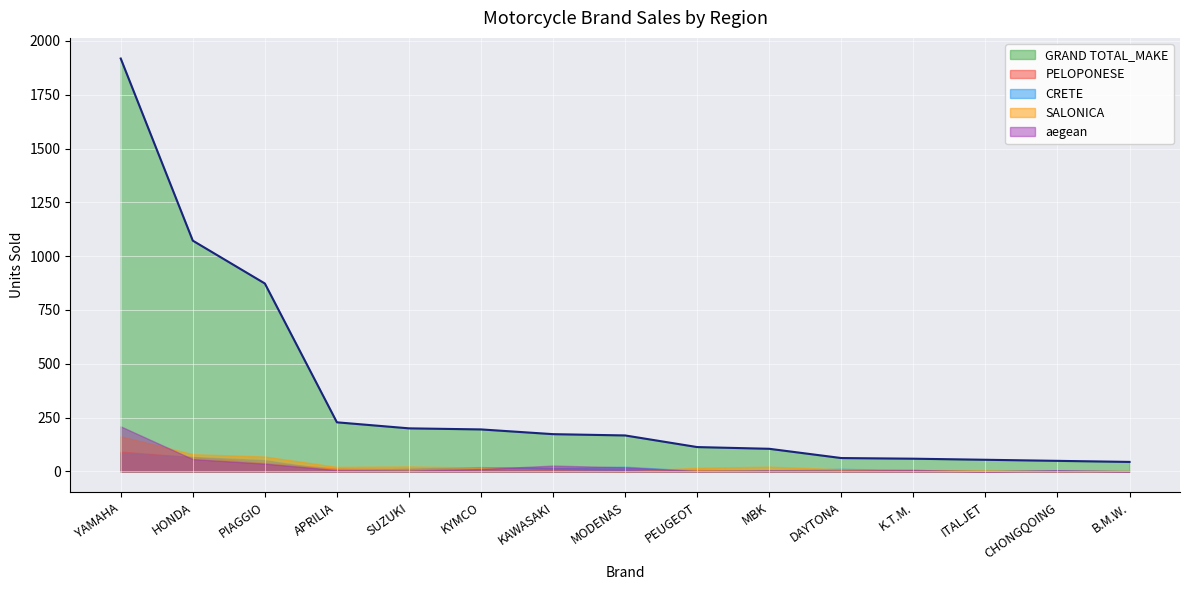

True or false: aegean has a value of 4 at SUZUKI.

True